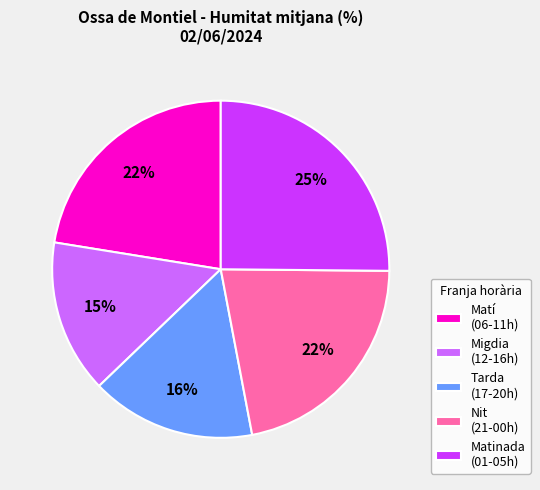

The Tarda (17-20h) slice represents 16% of the pie. True or false?

True